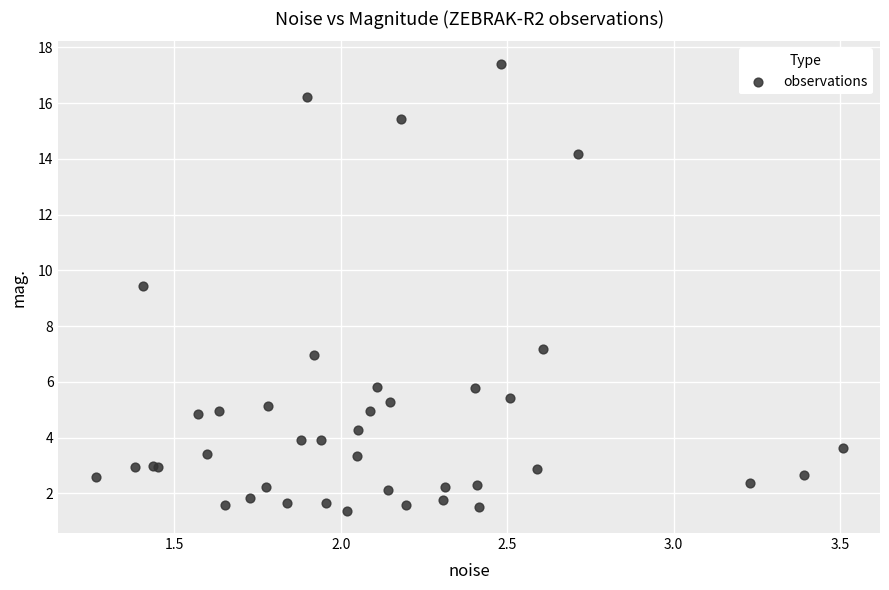

What Y value in the scatter plot is closest to 9?

9.4